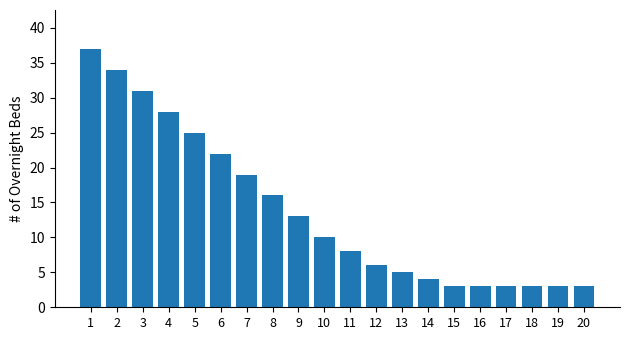

True or false: the data shows 3 at 18.

True